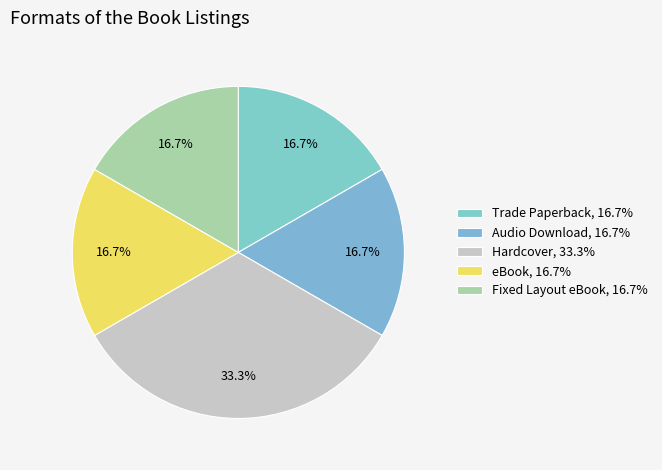

Rank the categories by value from highest to lowest.

Hardcover, Trade Paperback, Audio Download, eBook, Fixed Layout eBook